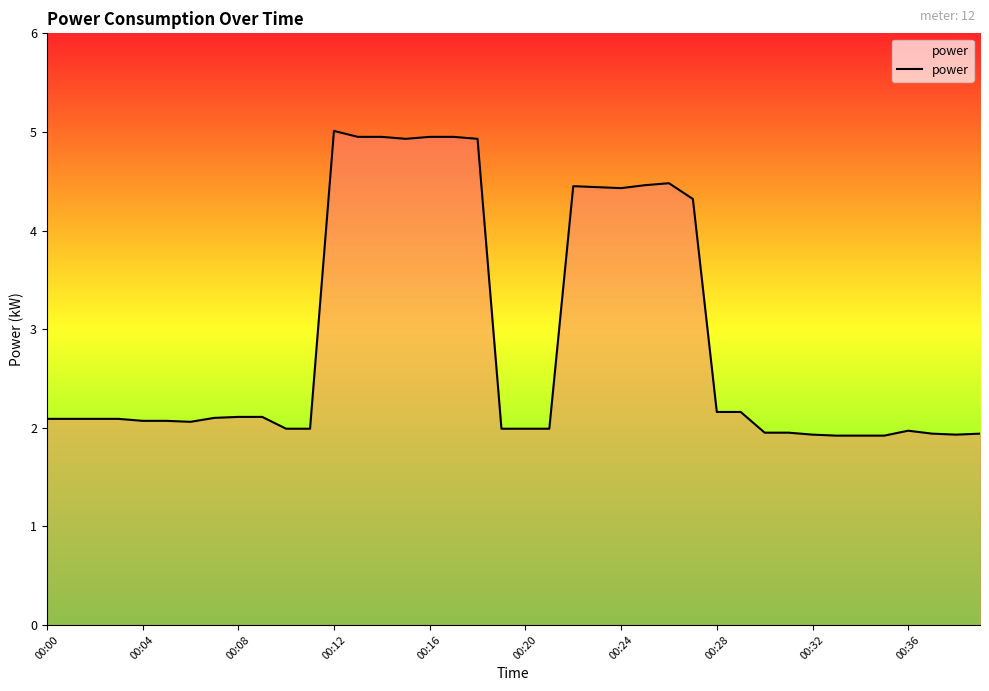

What is the difference between the maximum and minimum values?

3.1